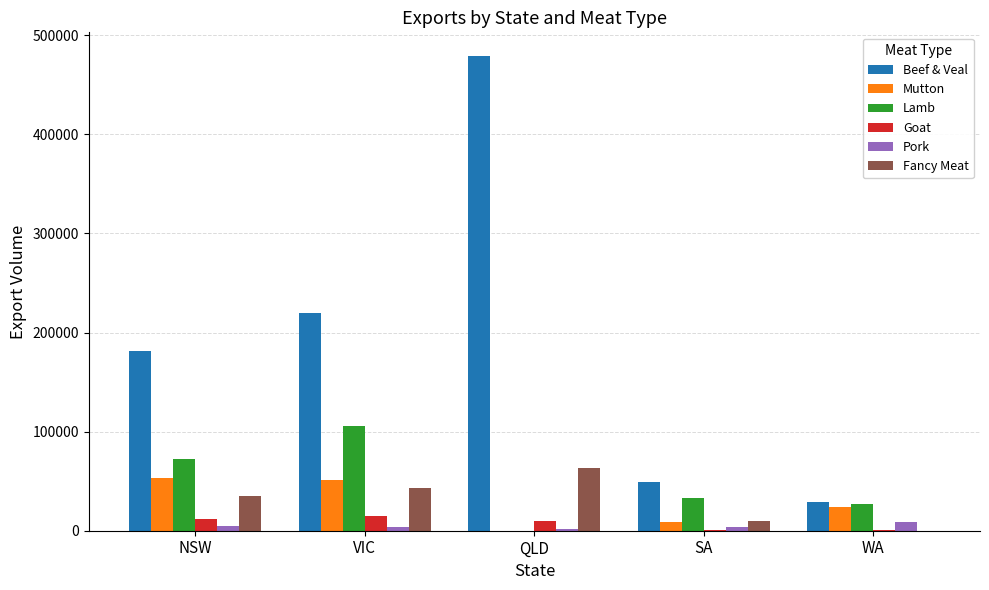

How many groups of bars are there?

5